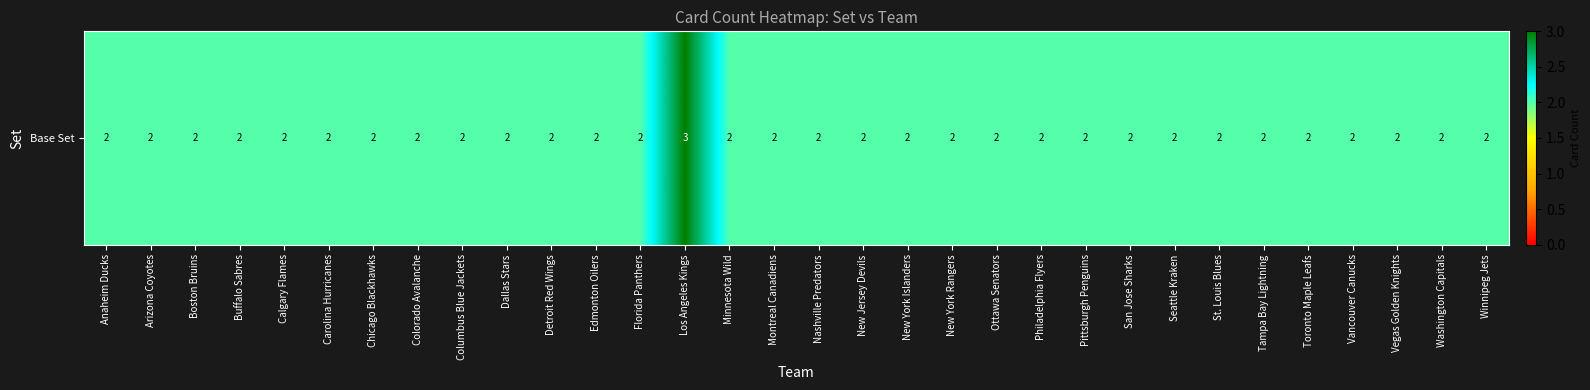

The chart shows a value of 2 at New York Rangers. True or false?

True